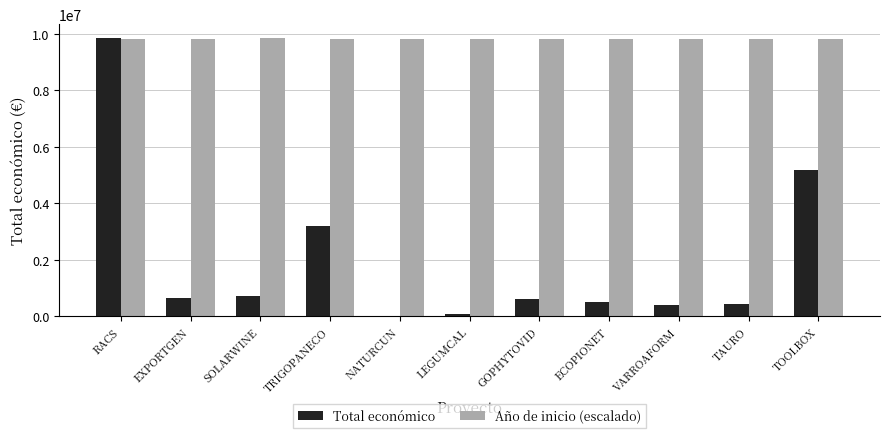

What is the sum of the Año de inicio (escalado) values at TRIGOPANECO and SOLARWINE?

19666670.5